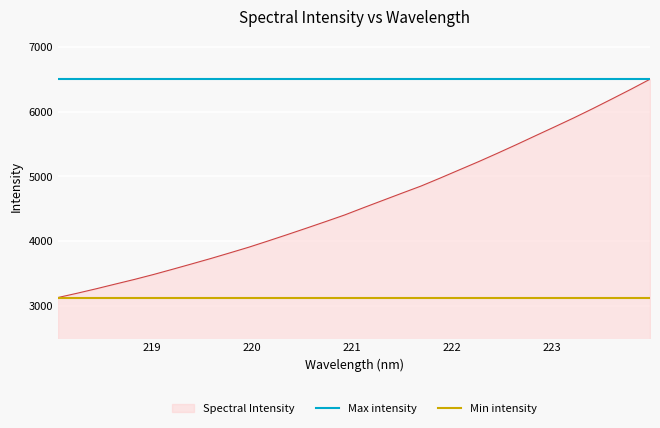

What is the lowest value of the Spectral Intensity series?

3130.0